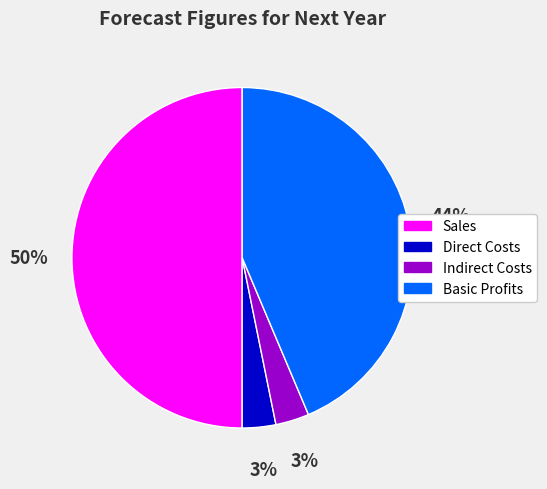

Which category has the biggest portion of the pie?

Sales